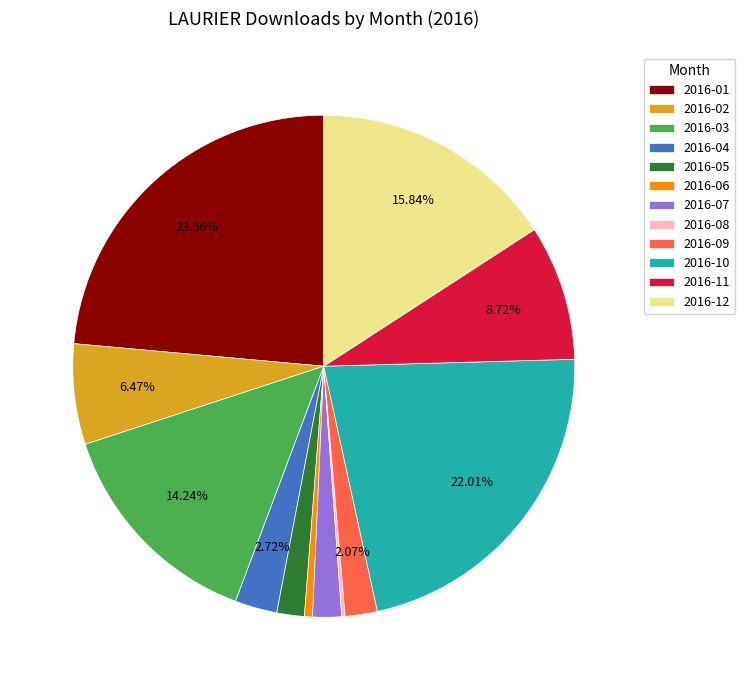

What is the ratio of the value at 2016-12 to the value at 2016-10?

0.7